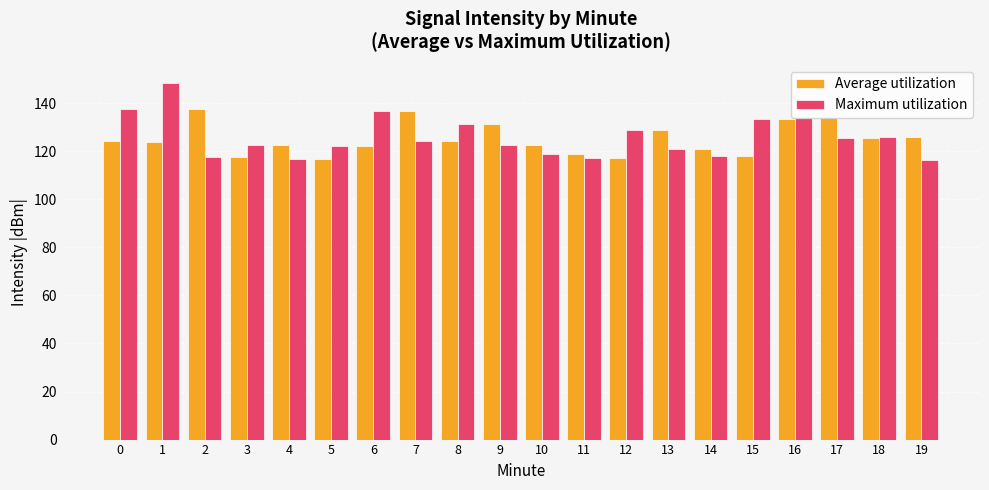

Rank the series by their maximum value, from lowest to highest.

Average utilization, Maximum utilization